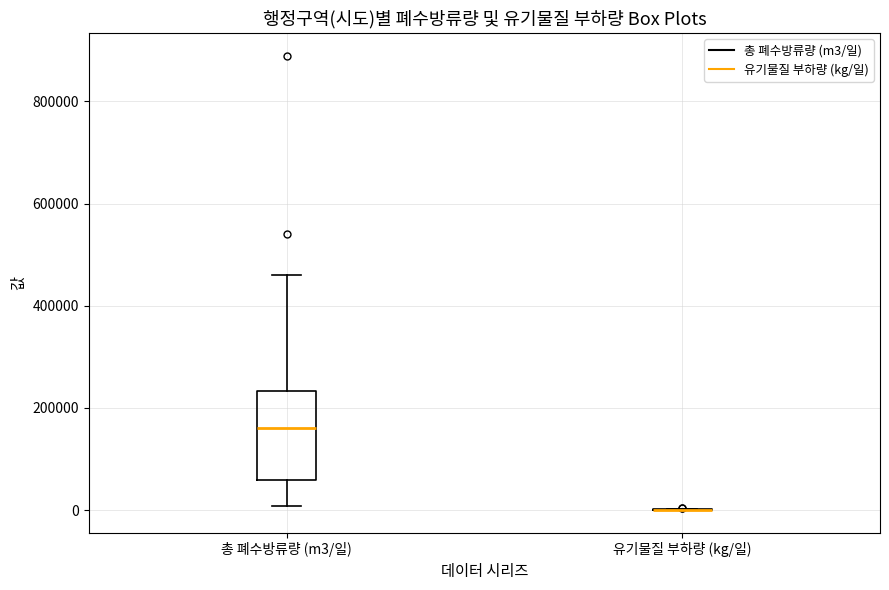

Reading left to right, transcribe this box plot: for each box, give where its median line is, the range the box spans, and where its two whiskers end, as read against the y-axis. The values are not printed on the chart, so give them approximately, as read against the axis.

총 폐수방류량 (m3/일): median 160000, box 60000 to 240000, whiskers 0 to 460000
유기물질 부하량 (kg/일): box collapsed to a line at 0, whiskers 0 to 0